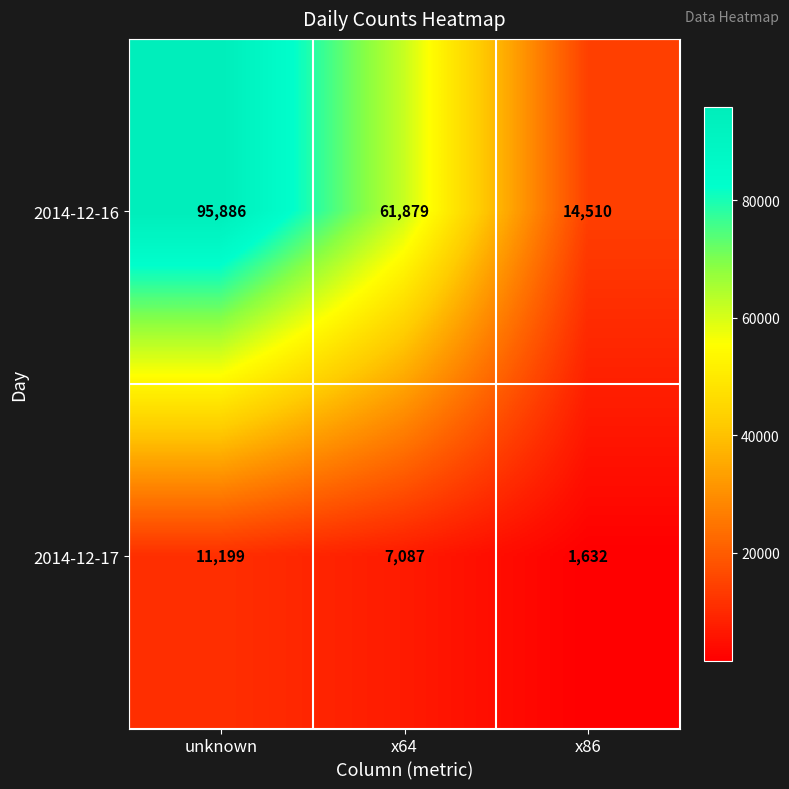

What is the sum of the 2014-12-17 values at unknown and x64?

18286